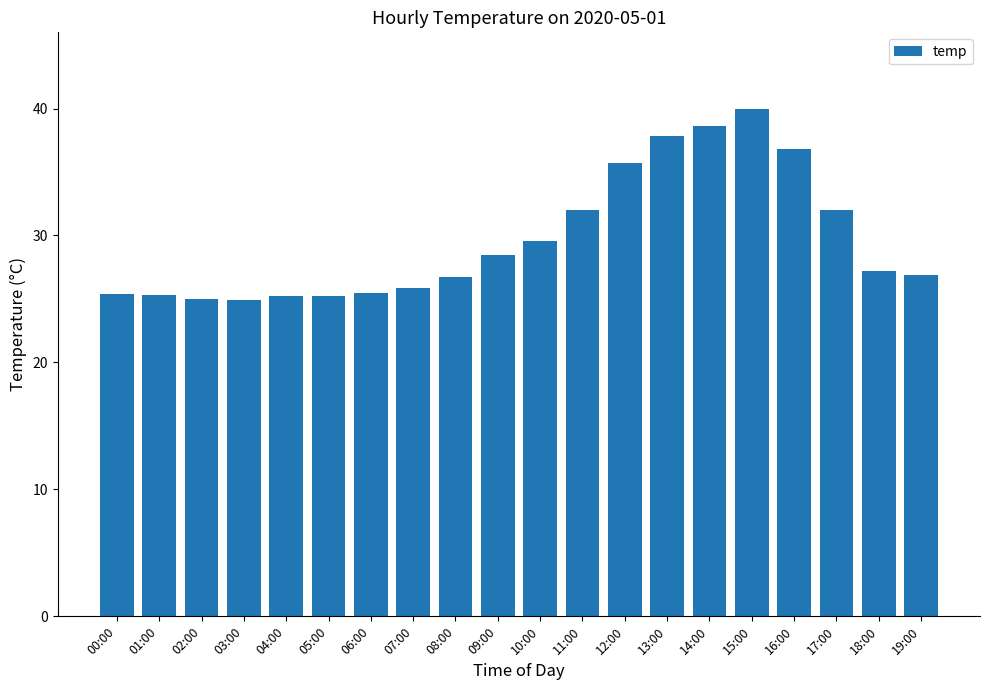

What position from the right is 16:00?

4